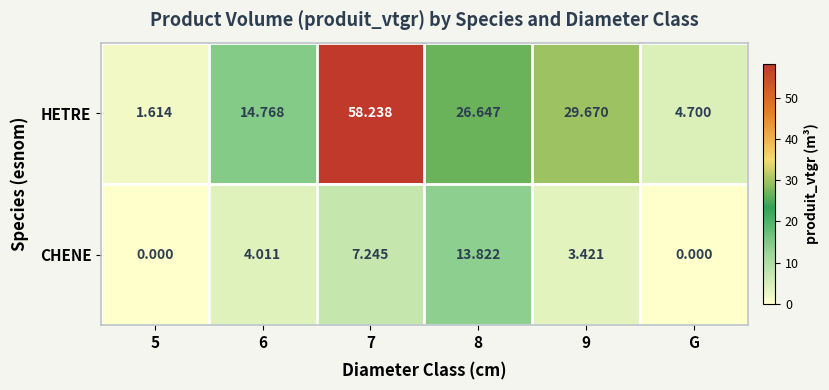

Rank the series by their maximum value, from highest to lowest.

HETRE, CHENE